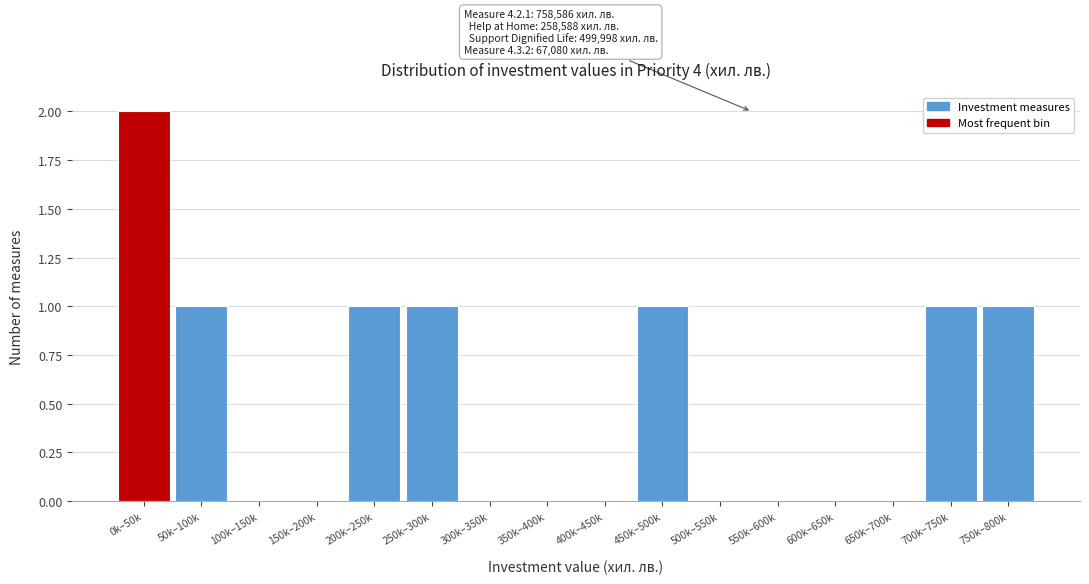

Reading right to left, extract all data points from this chart.

750k–800k=1	700k–750k=1	650k–700k=0	600k–650k=0	550k–600k=0	500k–550k=0	450k–500k=1	400k–450k=0	350k–400k=0	300k–350k=0	250k–300k=1	200k–250k=1	150k–200k=0	100k–150k=0	50k–100k=1	0k–50k=2